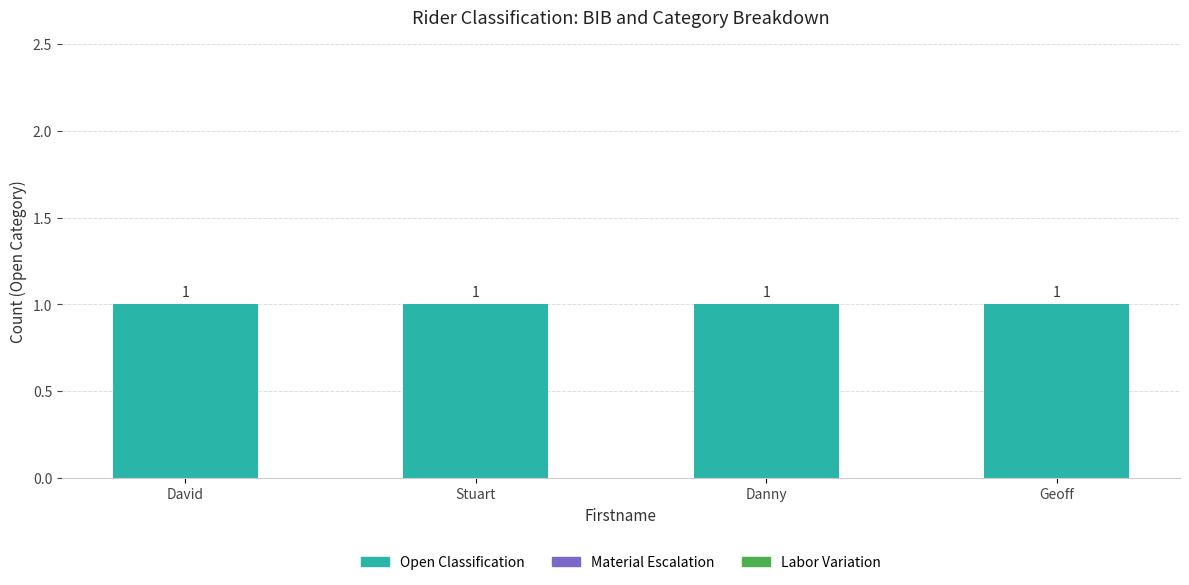

Which series has the largest total across all categories?

Open Classification